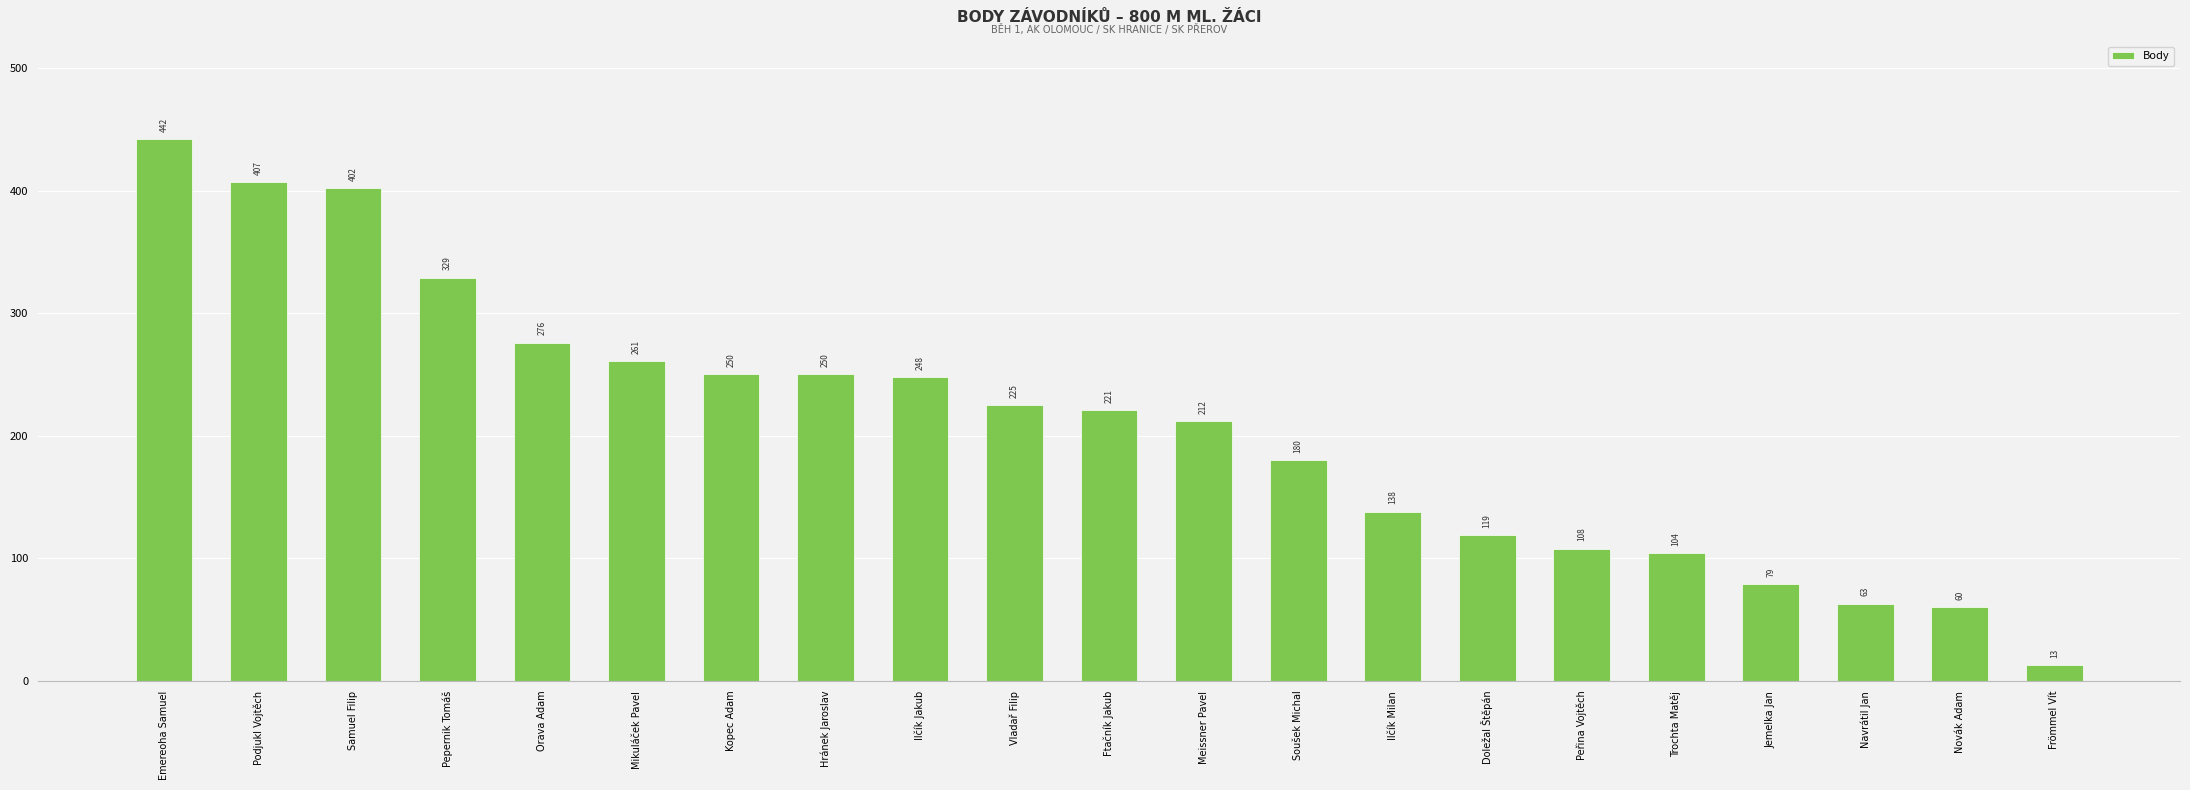

What is the change in value from Ilčík Jakub to Vladař Filip?

-23